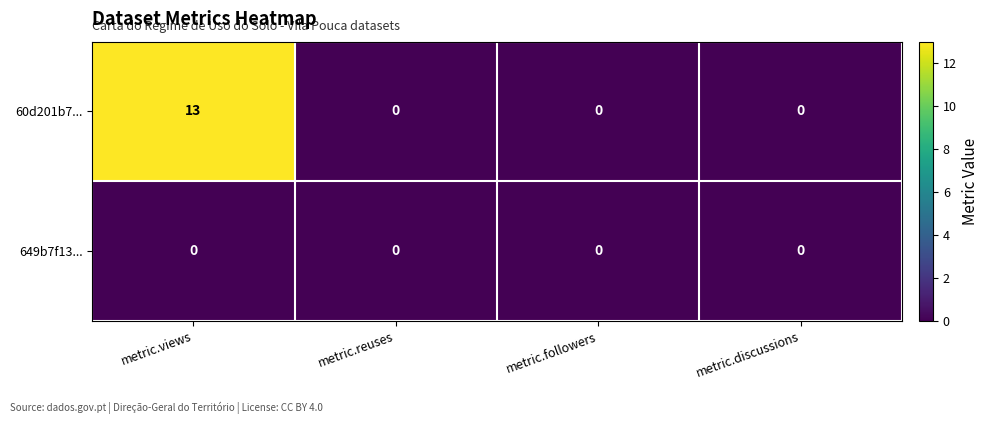

At how many categories does at least one series exceed 6?

1